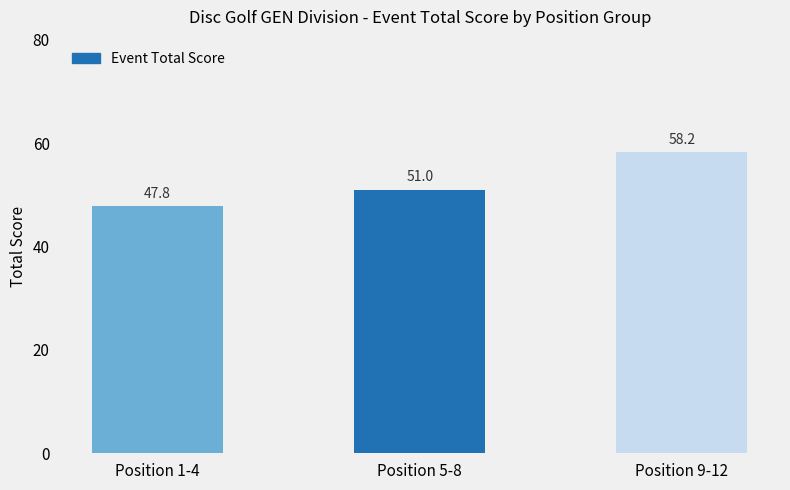

What is the sum of the values at Position 5-8 and Position 1-4?

98.8